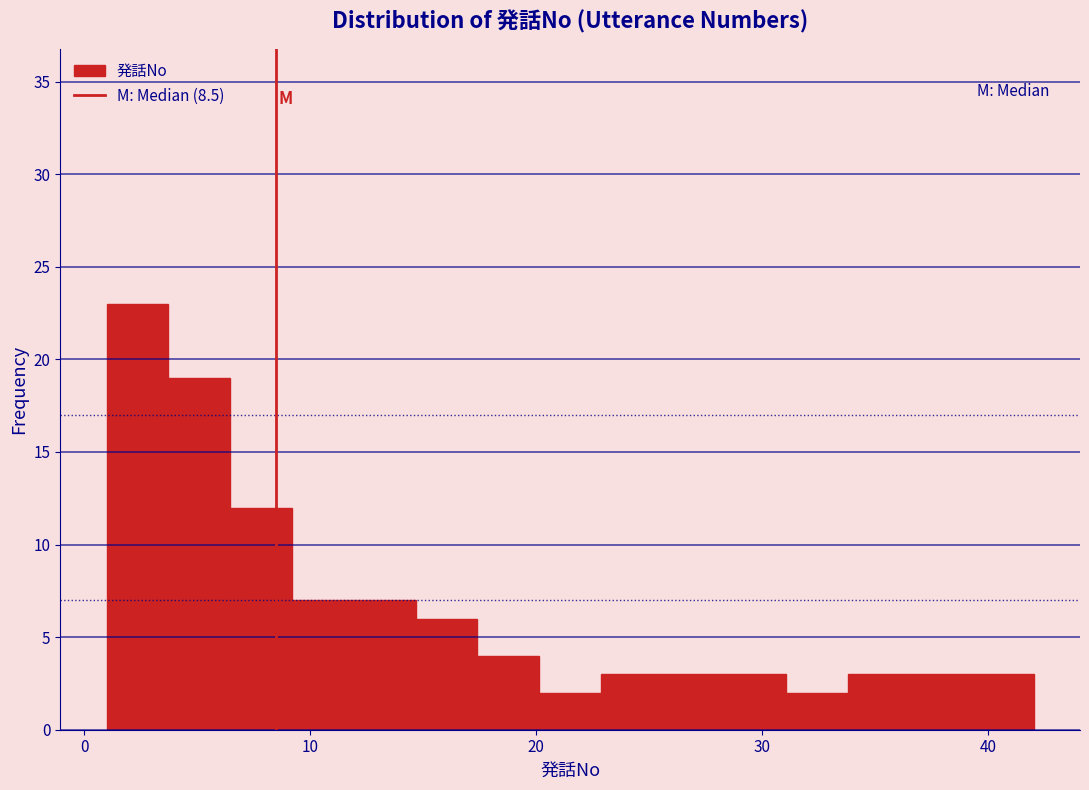

Read against the x-axis, roughly where is the centre of the tallest bar?

2